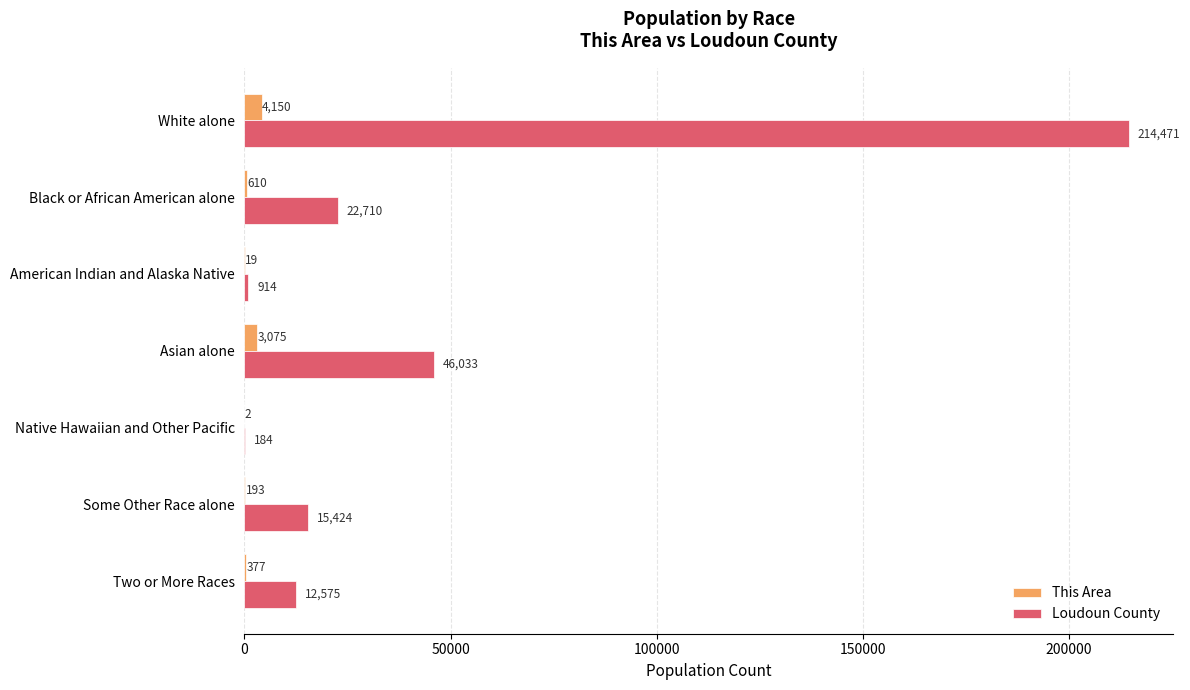

Between Asian alone and Two or More Races, which series saw the biggest shift?

Loudoun County